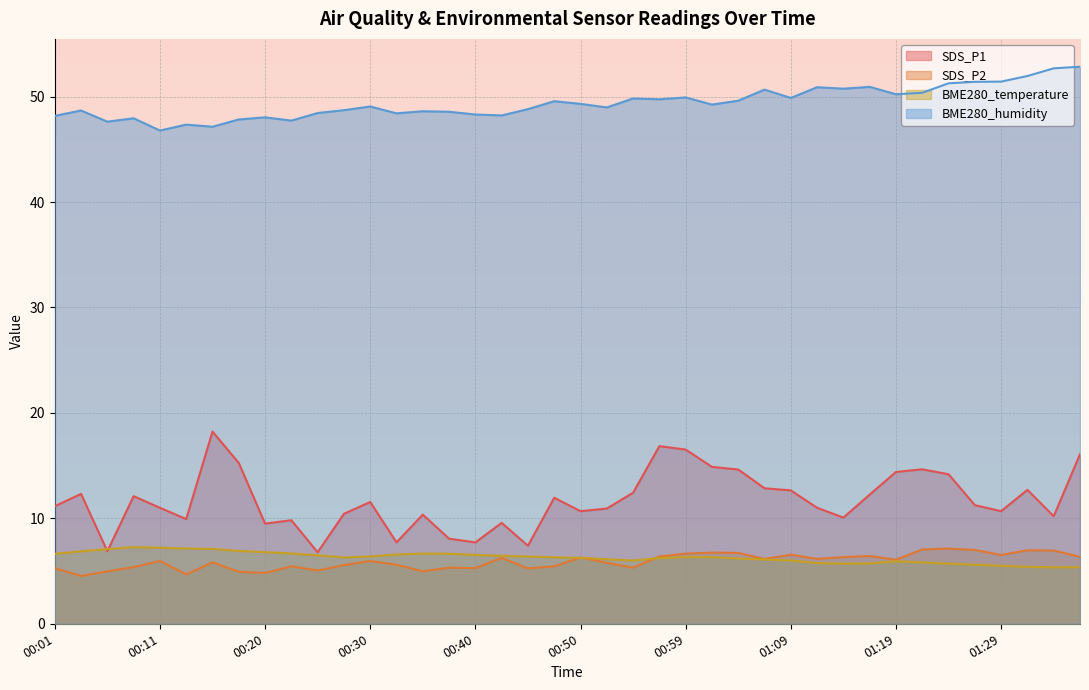

What is the spread (max minus min) of values at 00:18?

42.9